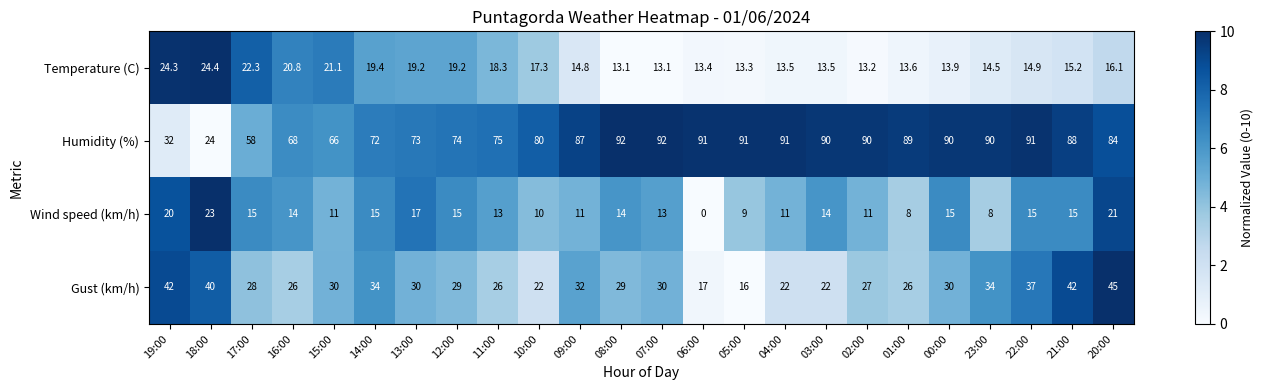

Is the value of Wind speed (km/h) at 03:00 greater than the value of Gust (km/h) at 15:00?

No